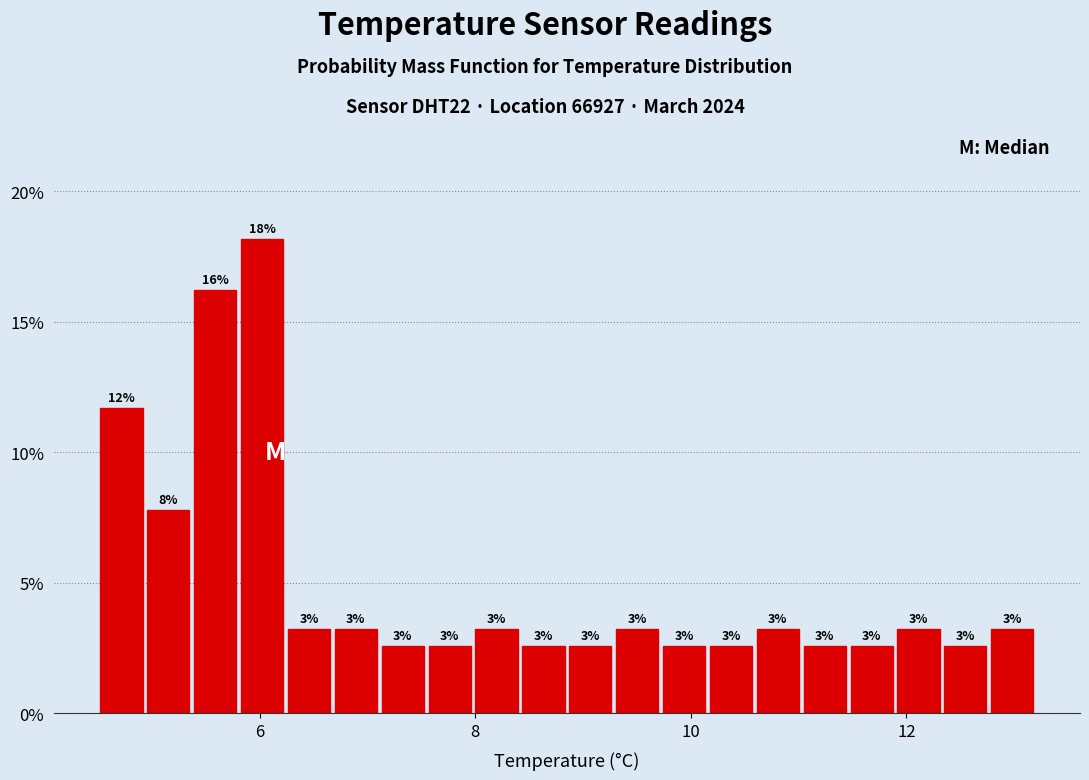

Around what value on the x-axis is the tallest bar? Give the approximate position of its centre, as read against the axis.

6.0